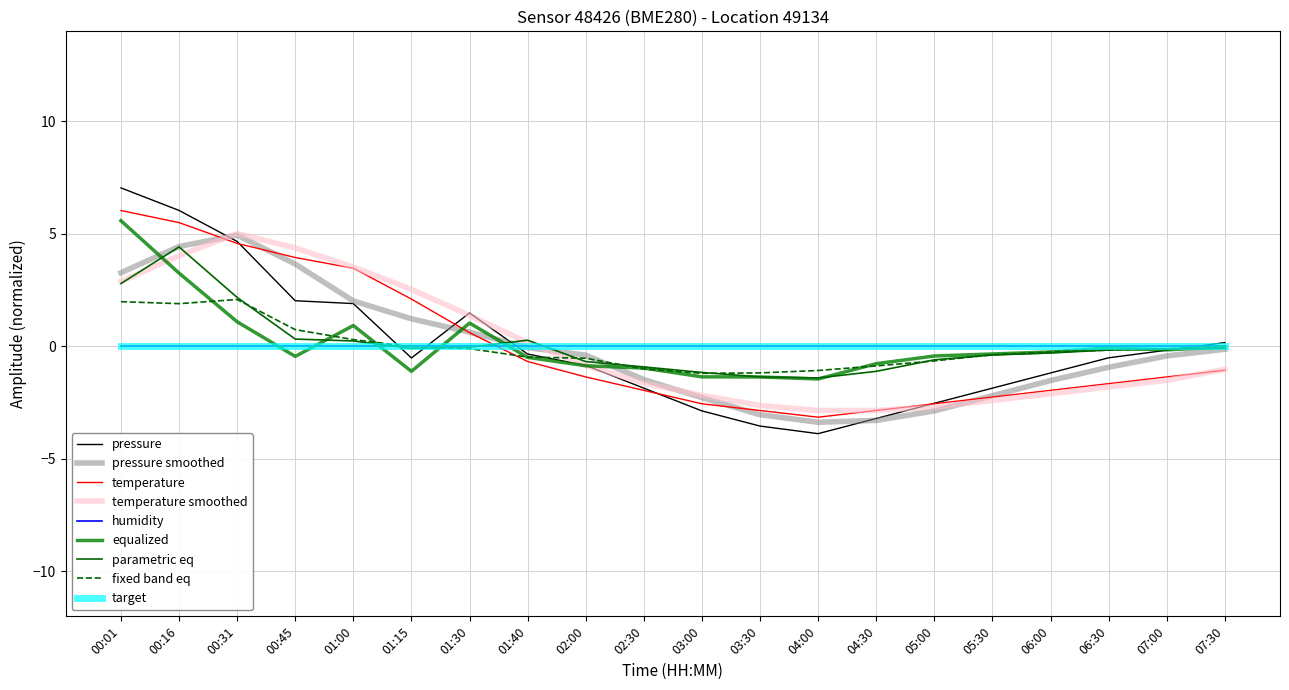

What is the minimum value shown in the chart?

-3.9